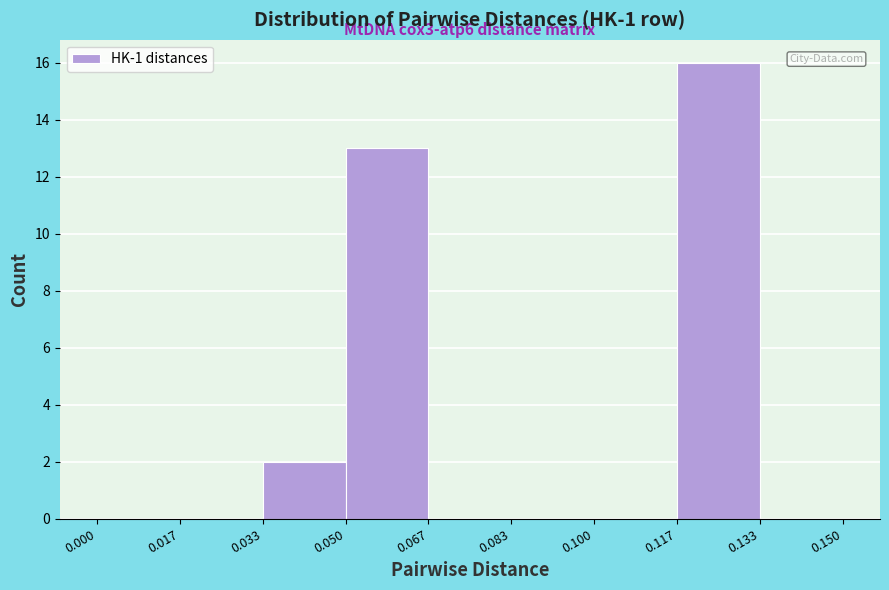

Over which range of the x-axis is the bar tallest?

0.117 to 0.133